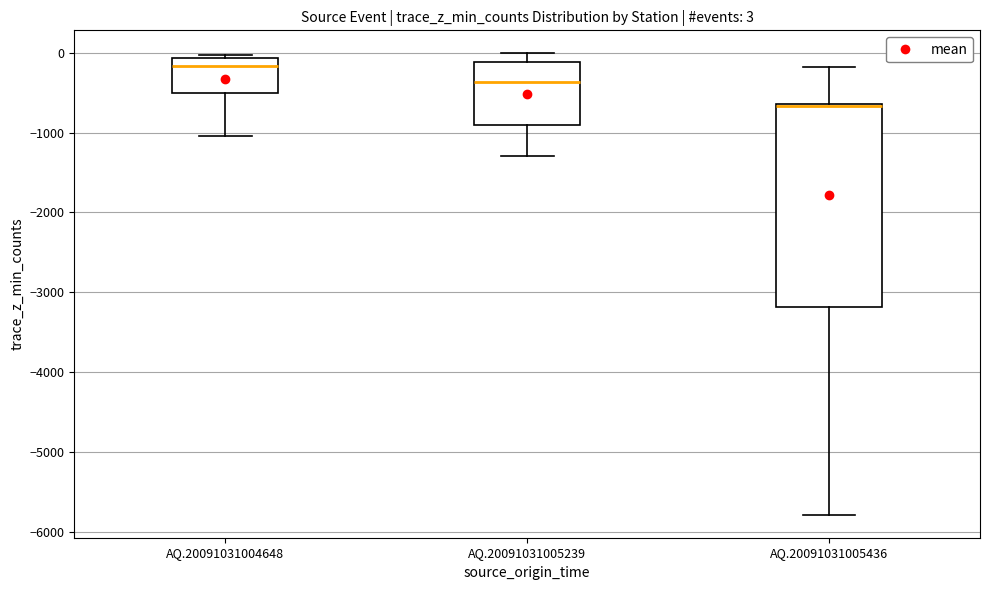

Which box is the tallest, from its lower edge to its upper edge?

AQ.20091031005436